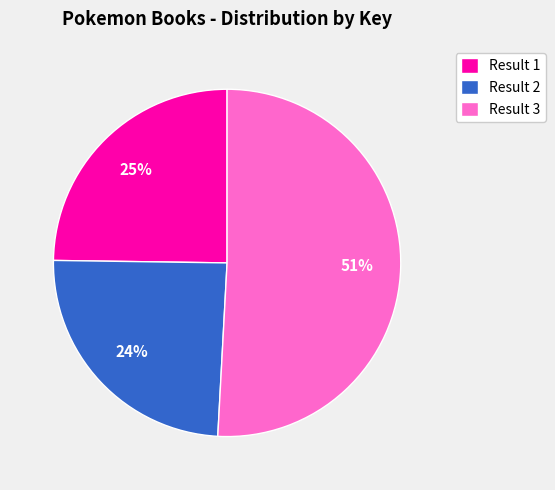

Which has a higher value, Result 1 or Result 3?

Result 3